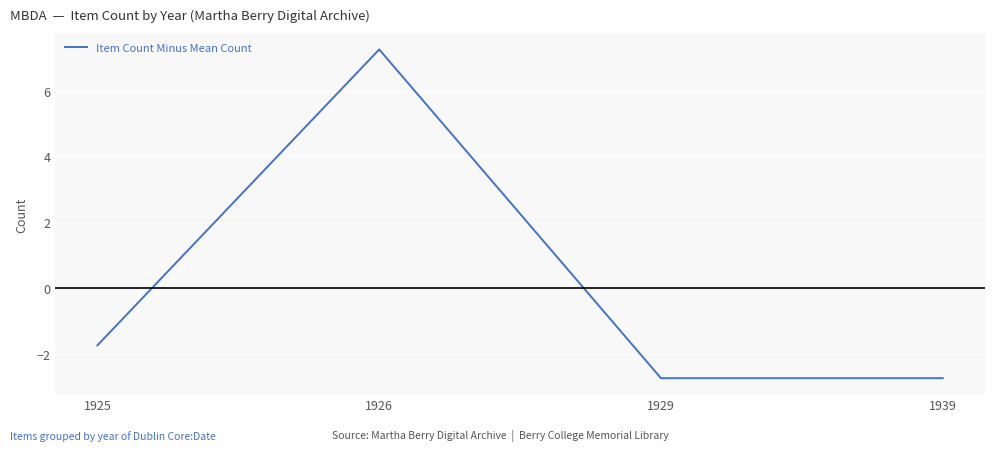

How many categories are shown in the chart?

4